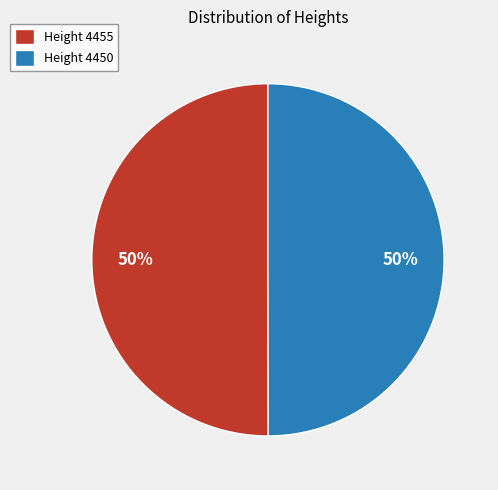

Approximately how many times larger is the value at Height 4450 compared to Height 4455?

1.0